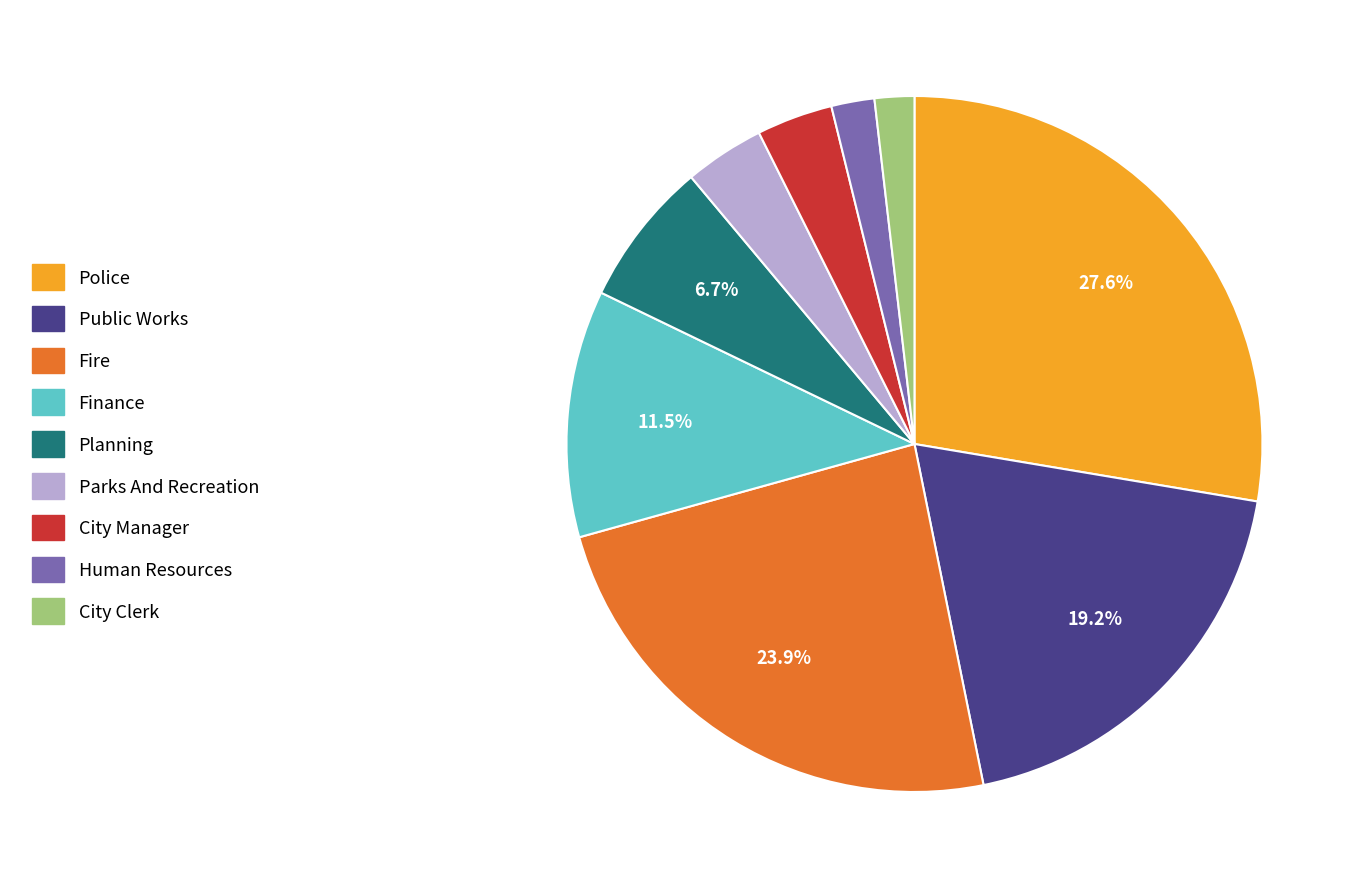

Which slice is the largest?

Police